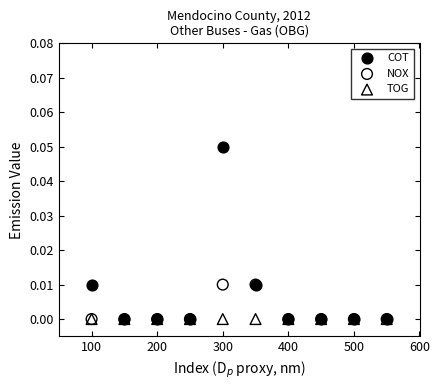

What are all the series names shown in the legend?

COT, NOX, TOG